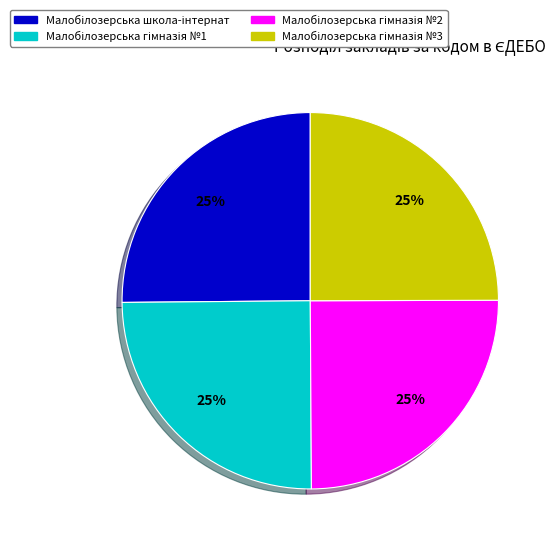

Is there a majority slice in this chart?

No